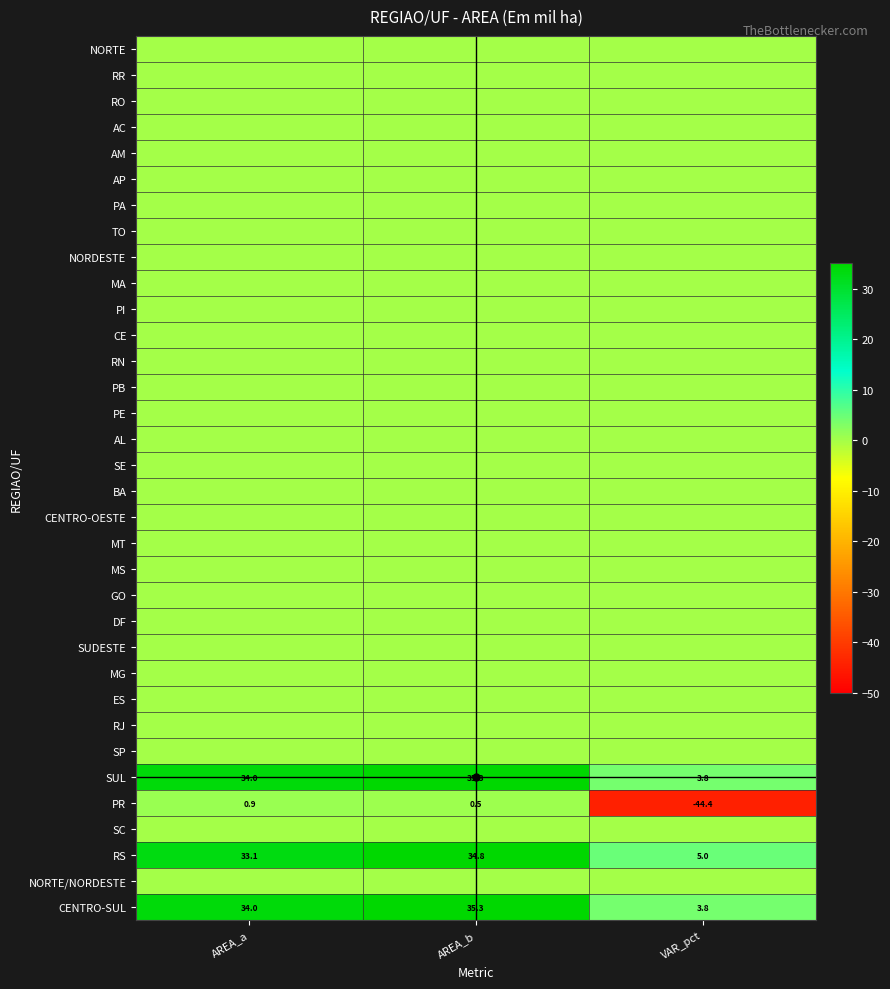

What is the total value across all series at VAR_pct?

-31.8